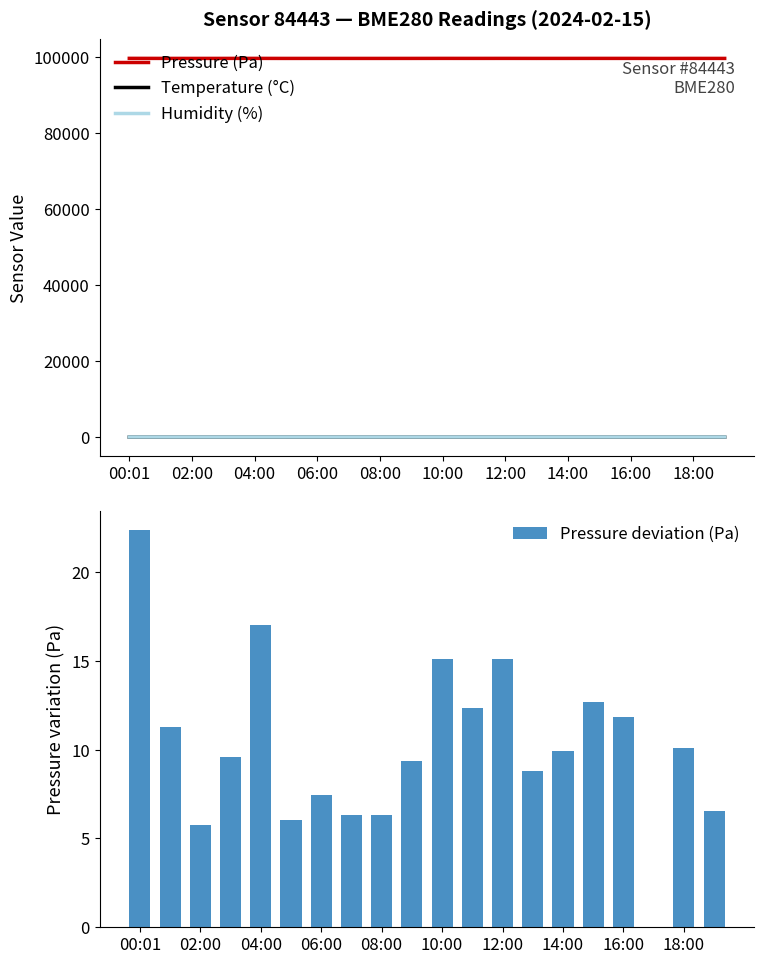

True or false: Pressure (Pa) has a value of 176703.2 at 06:00.

False